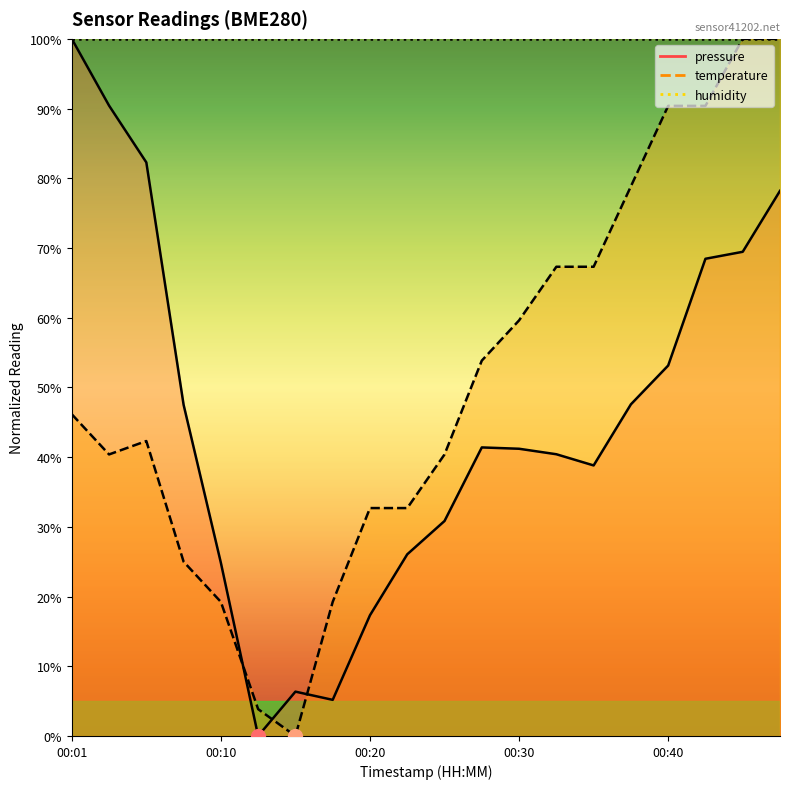

Which series has the largest range (max minus min)?

pressure